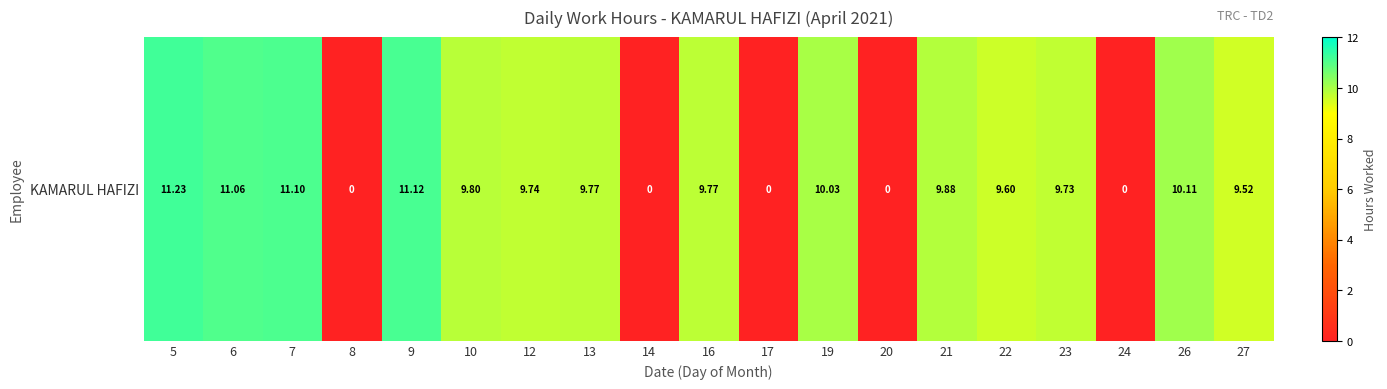

True or false: the data shows 11.1 at 9.

True